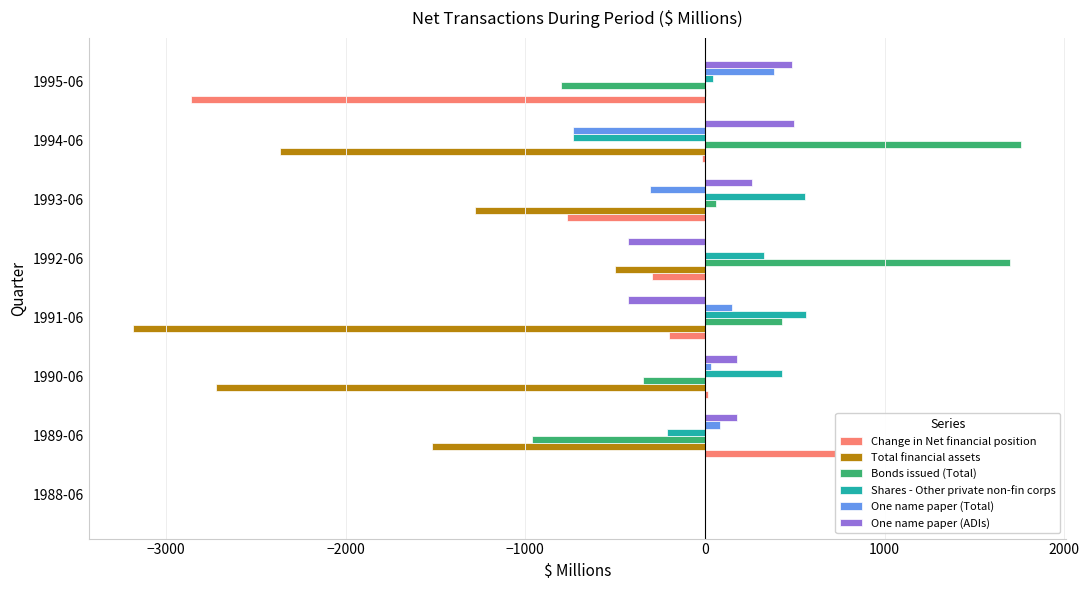

The value of Shares - Other private non-fin corps at 1991-06 is 327. True or false?

False